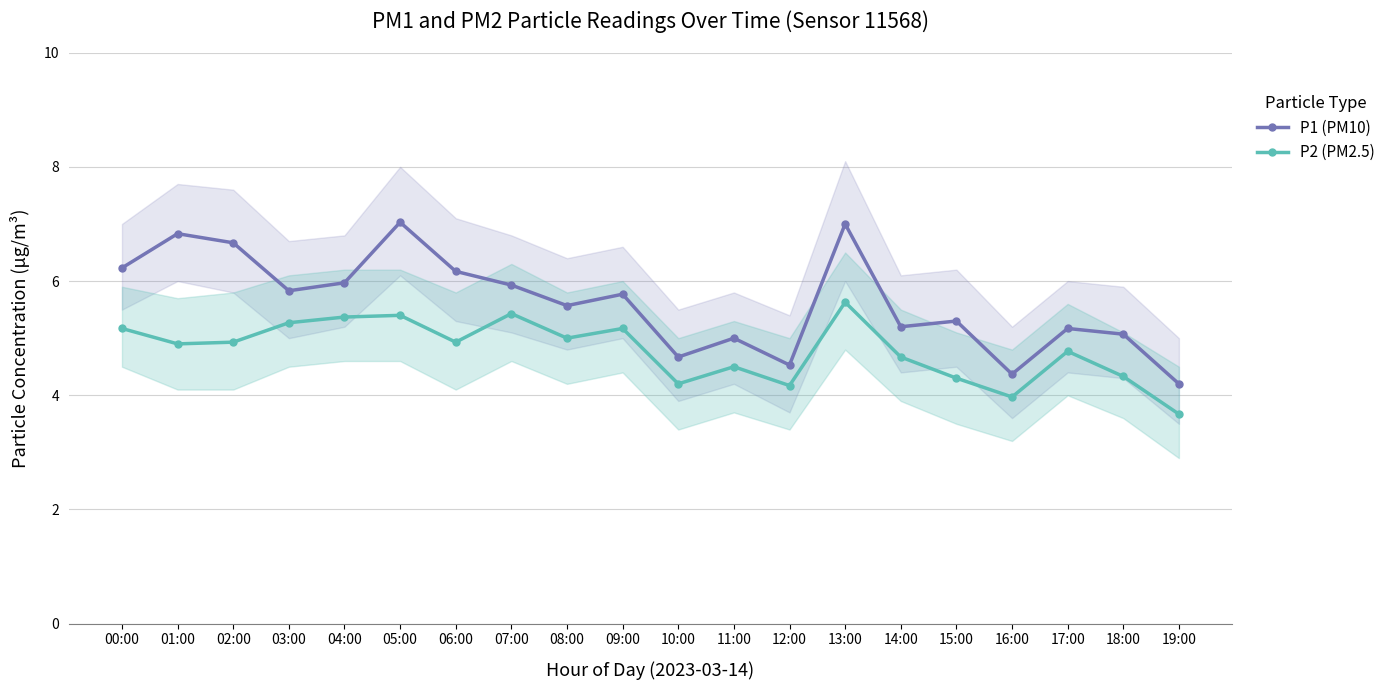

What is the total value across all series at 18:00?

9.4